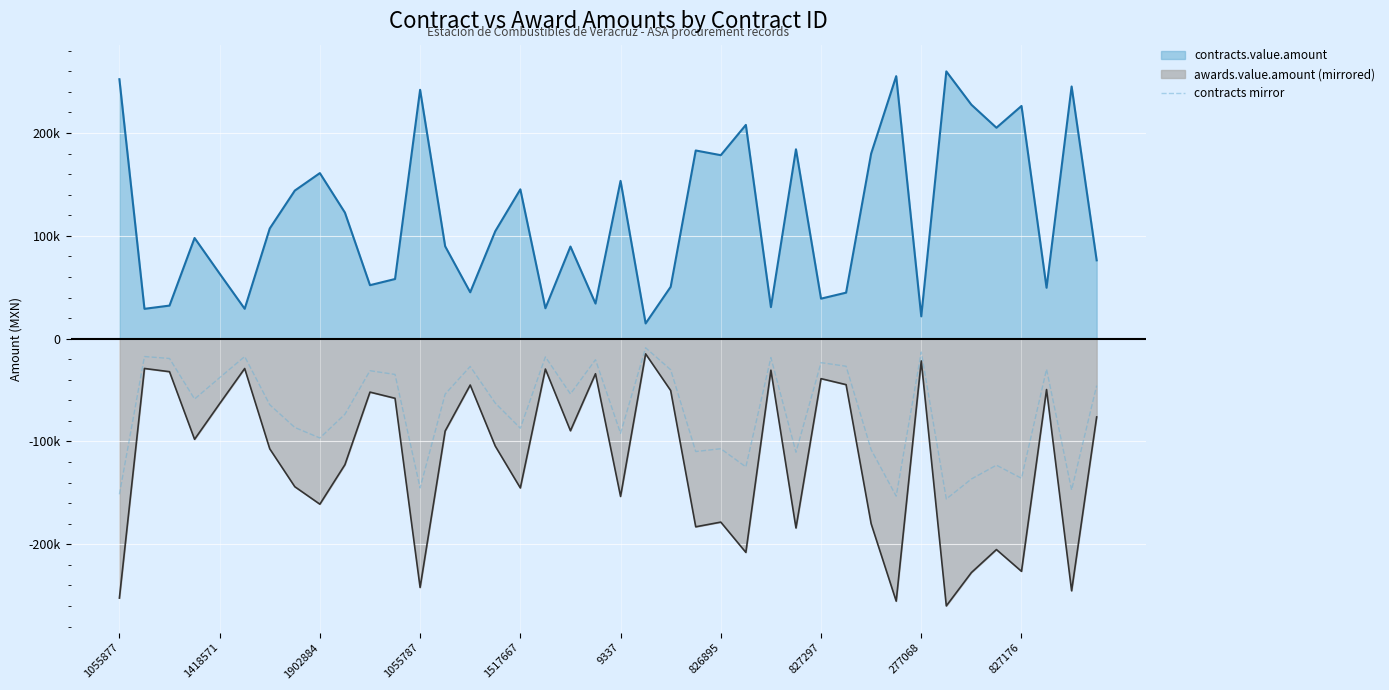

True or false: there are more than 1 points higher than both neighbors.

True